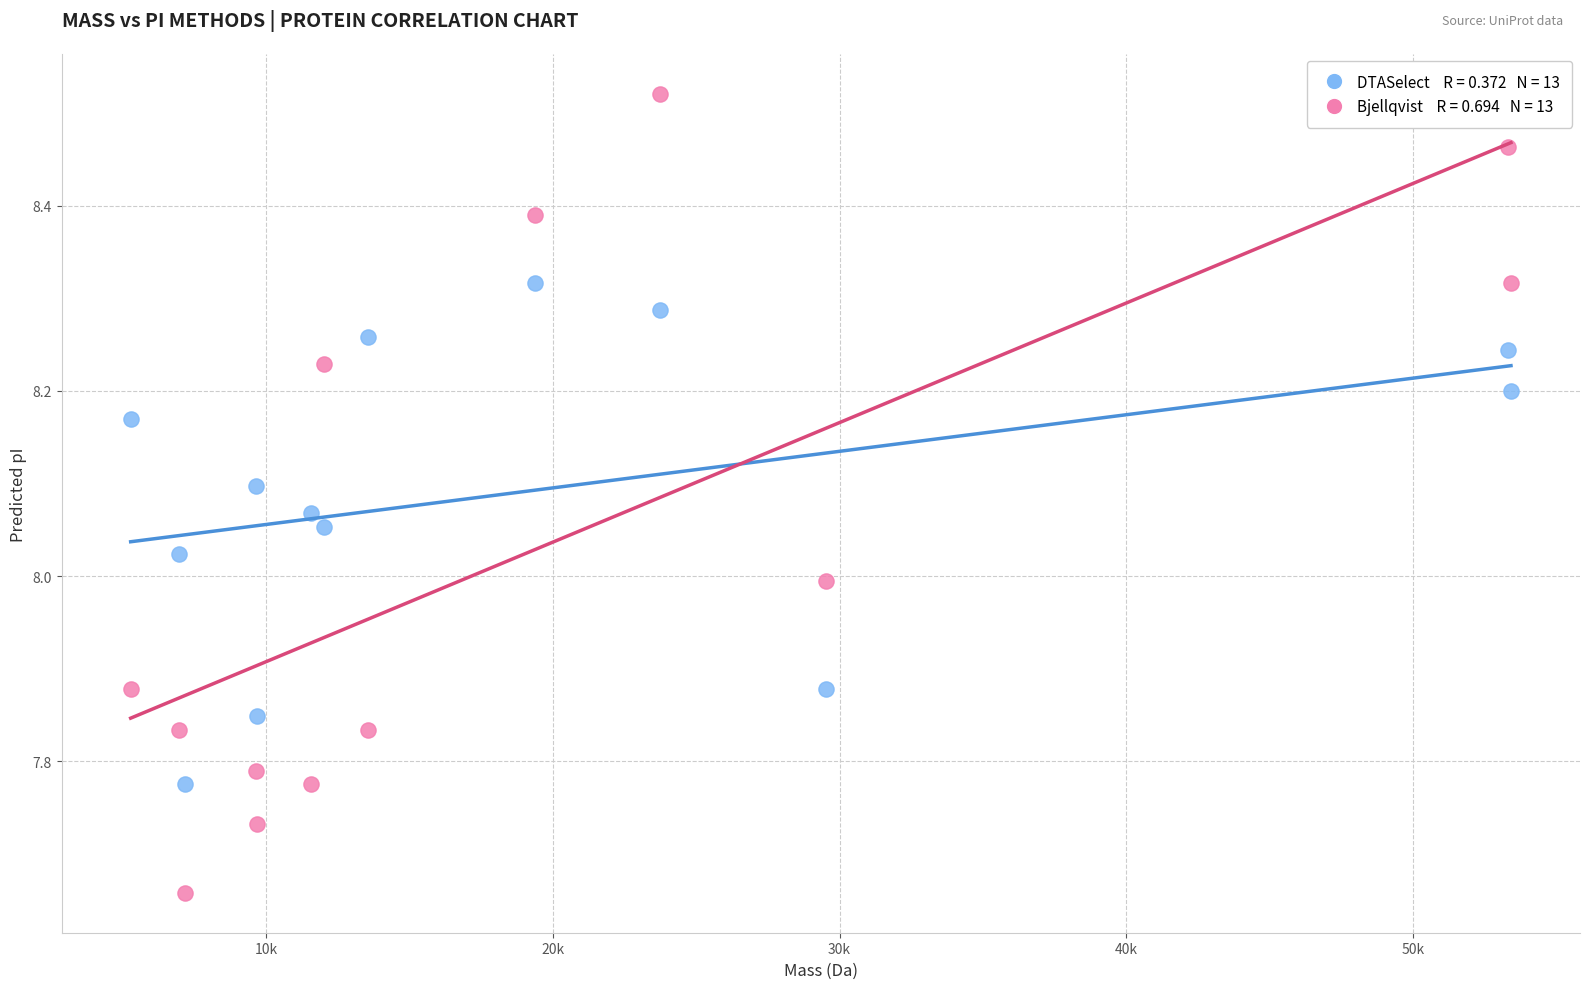

Across all data points, what is the range of Y values (max minus min)?

0.9